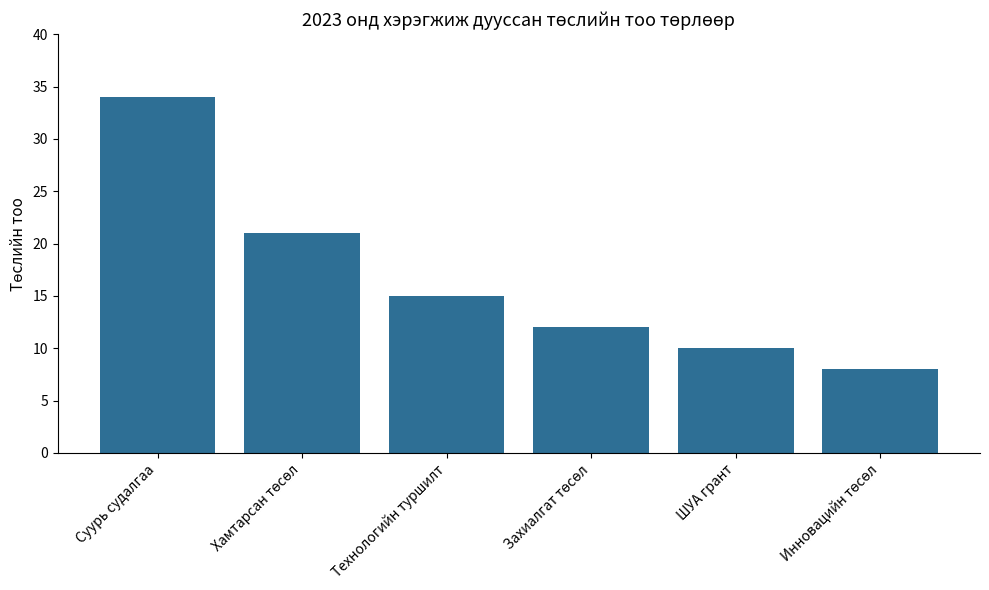

Are the bars grouped side by side (vs. stacked)?

No